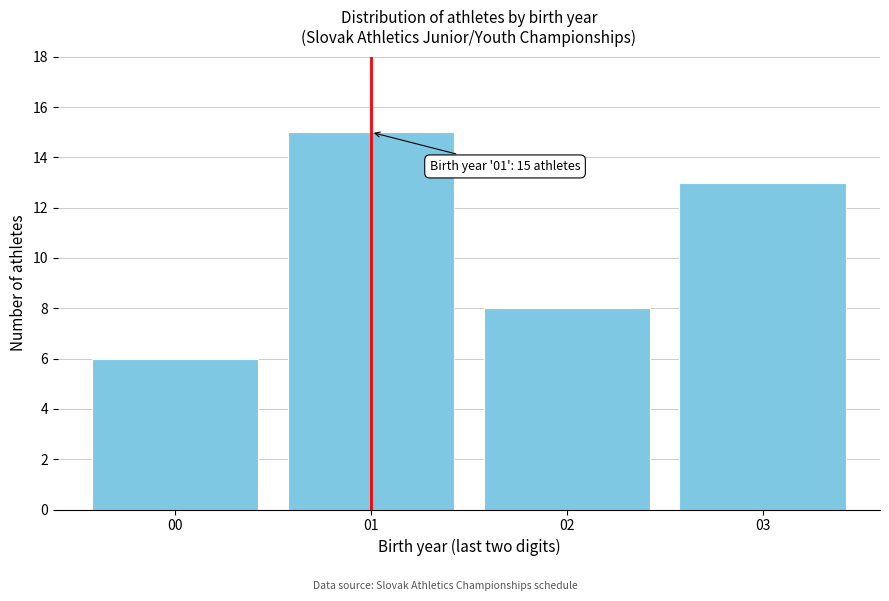

Reading left to right, extract all data points from this chart.

00=6	01=15	02=8	03=13